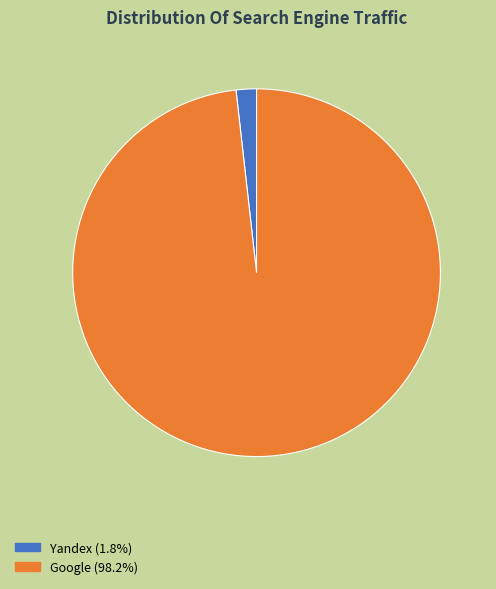

Is there any slice that represents more than half of the pie?

Yes